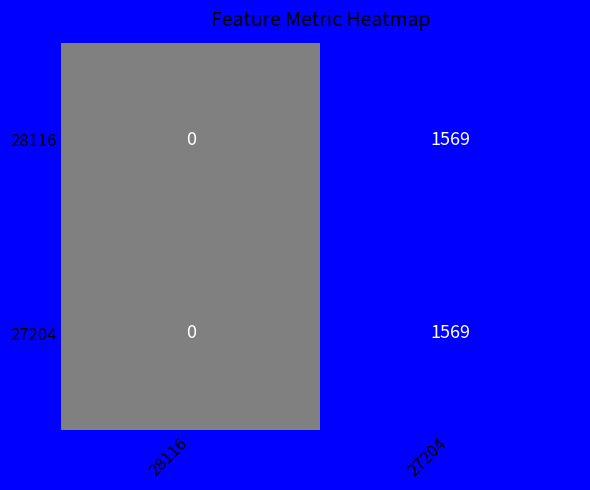

List the labels in order of 28116 value, smallest first.

28116, 27204